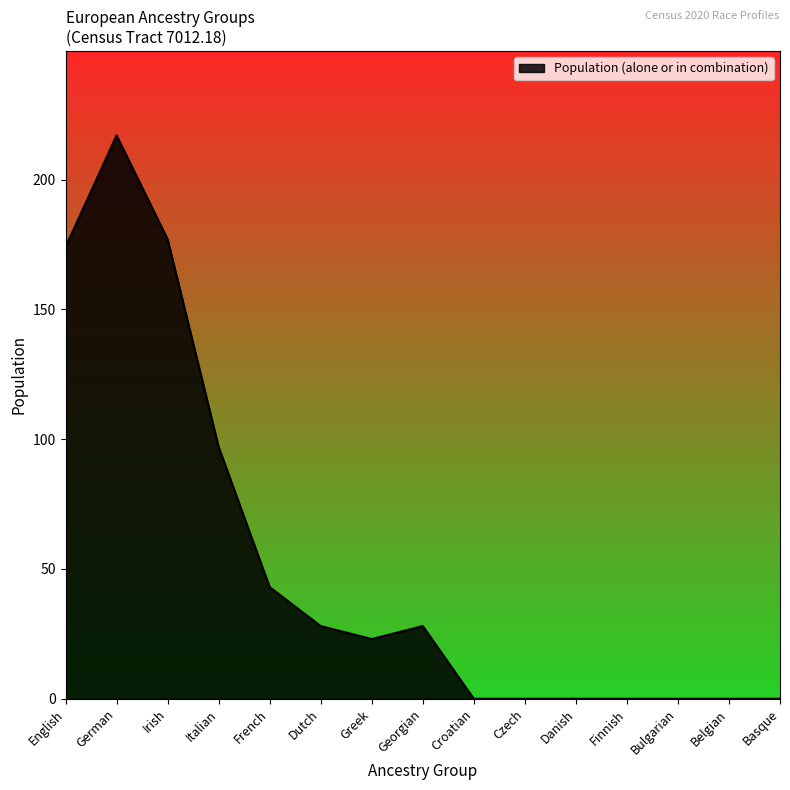

Count the values in the range 0 to 97.

12